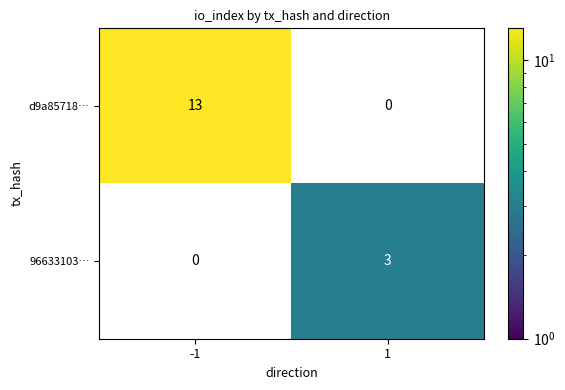

Is the value of d9a85718… at -1 greater than the value of 96633103… at 1?

Yes